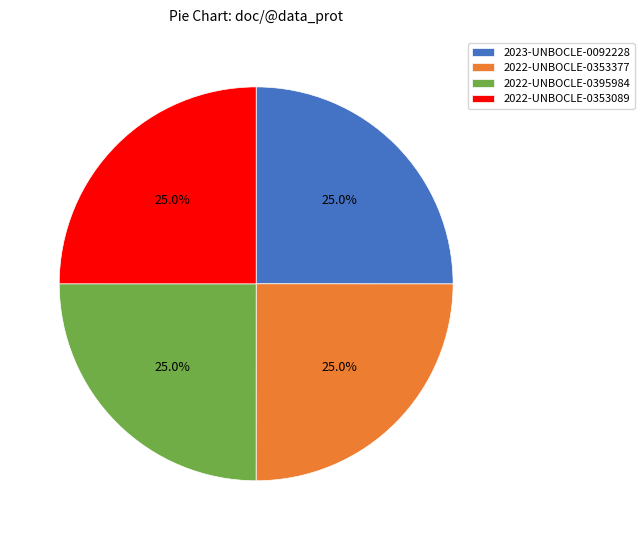

Approximately how many times larger is the value at 2022-UNBOCLE-0395984 compared to 2022-UNBOCLE-0353377?

1.0